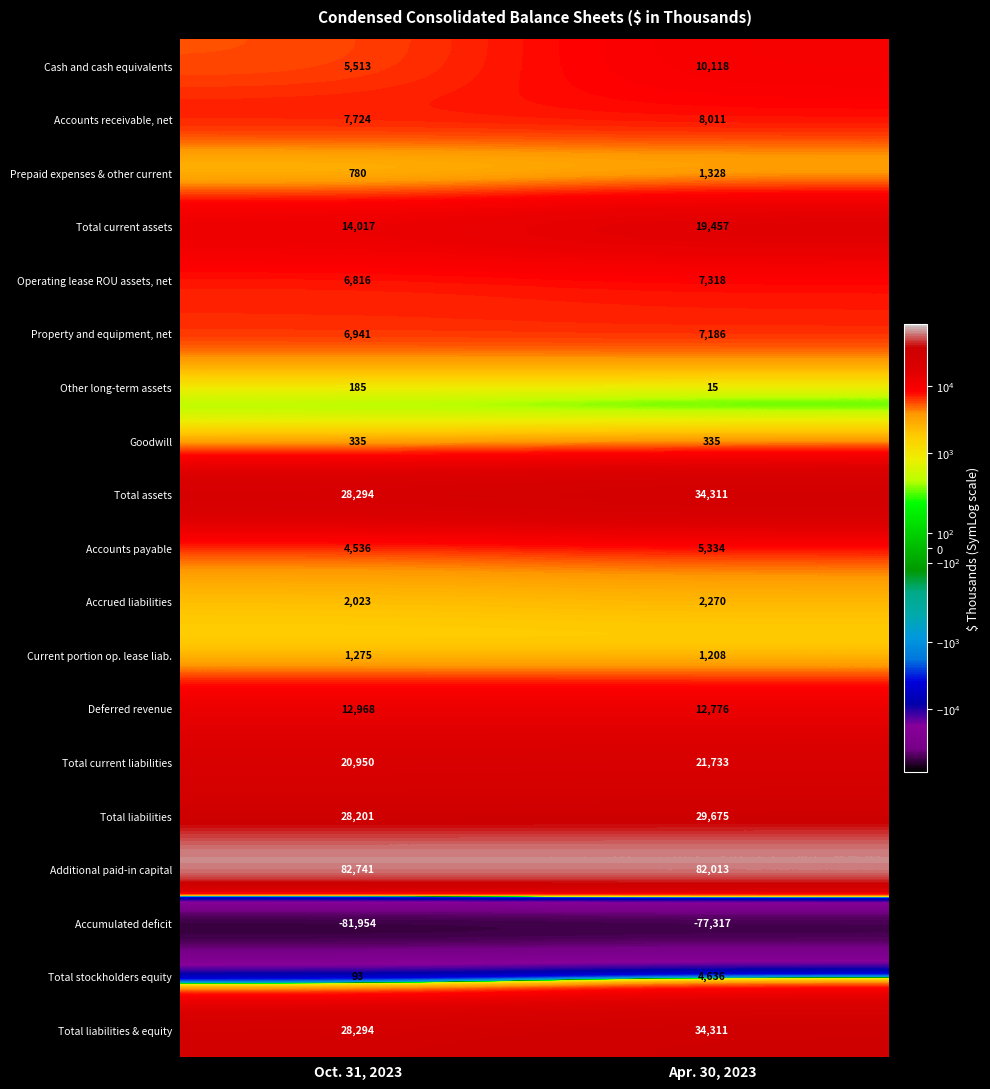

Read the Property and equipment, net value at Apr. 30, 2023, to the nearest 50.

7200